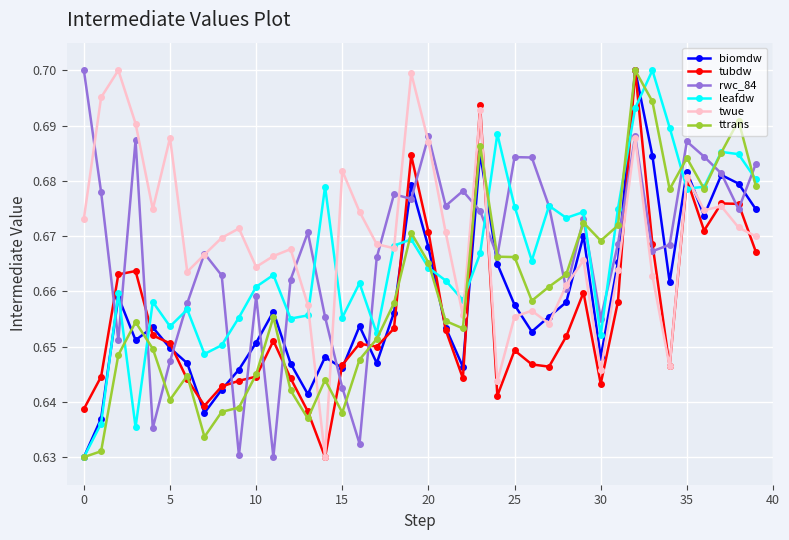

How many twue values are between 0 and 1?

40